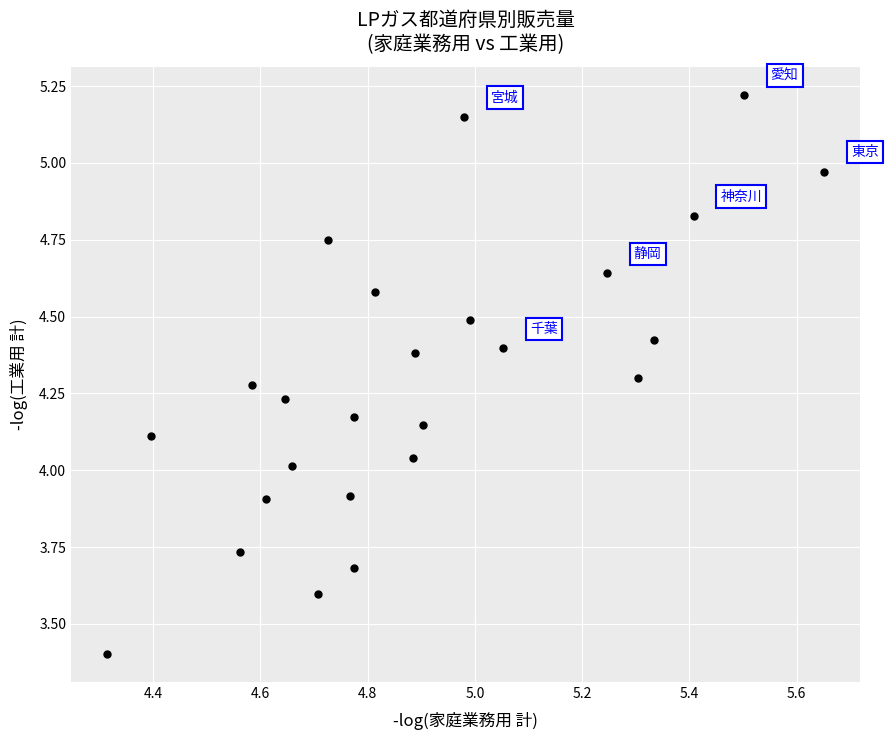

What is the range of Y values (max minus min)?

1.8